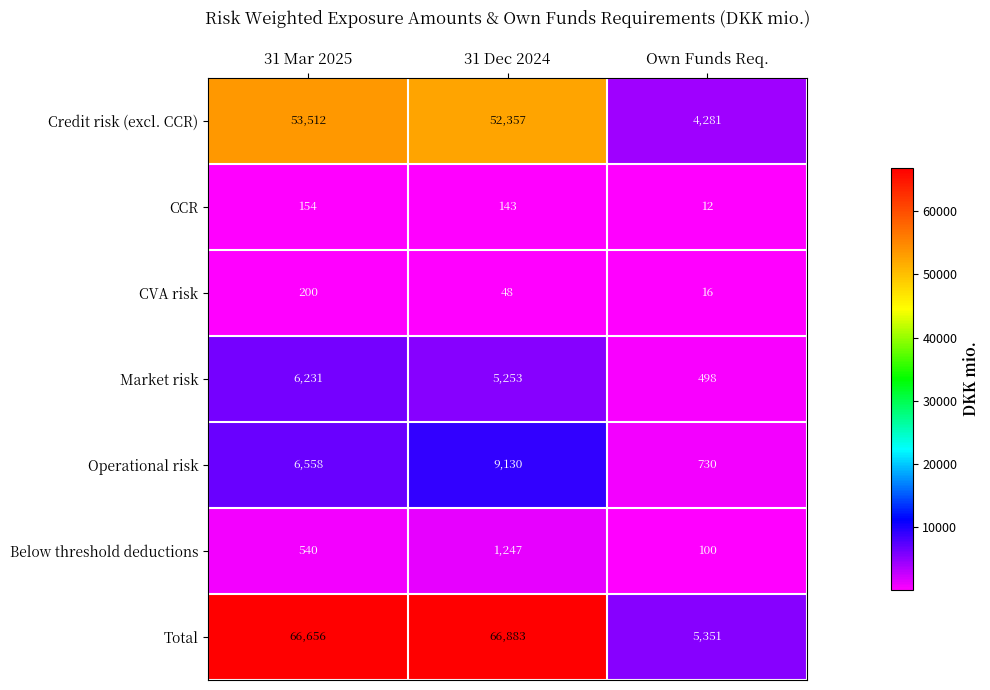

What is the average value of the Credit risk (excl. CCR) series?

36717